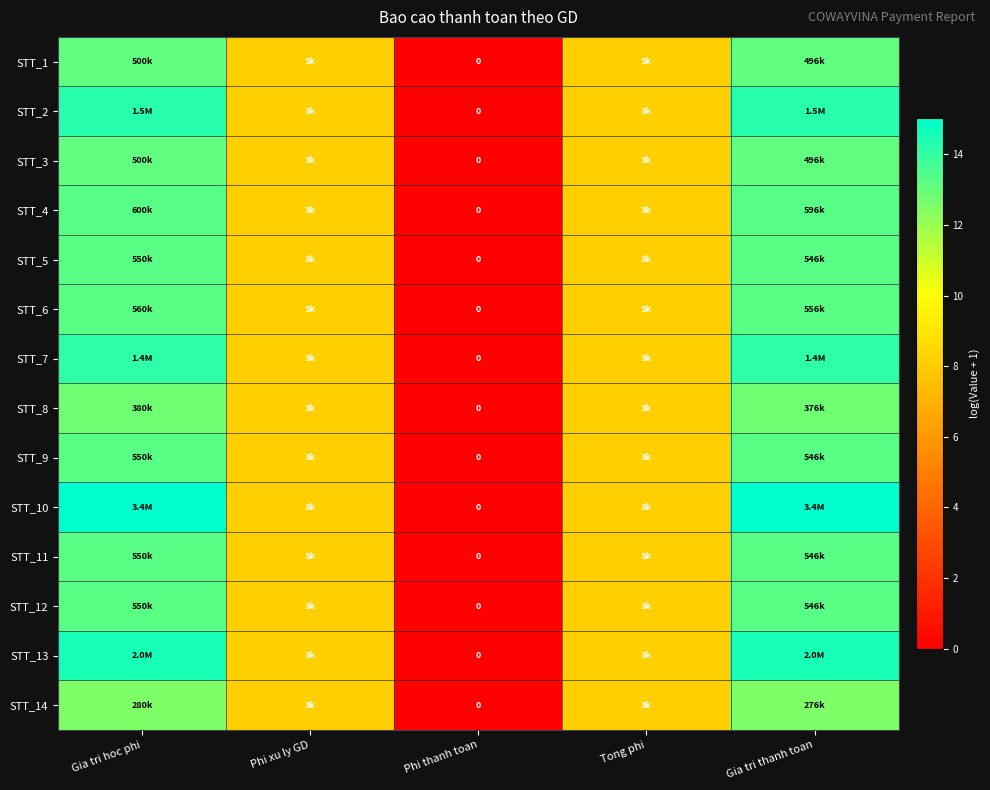

What is the highest value of the STT_5 series?

13.2